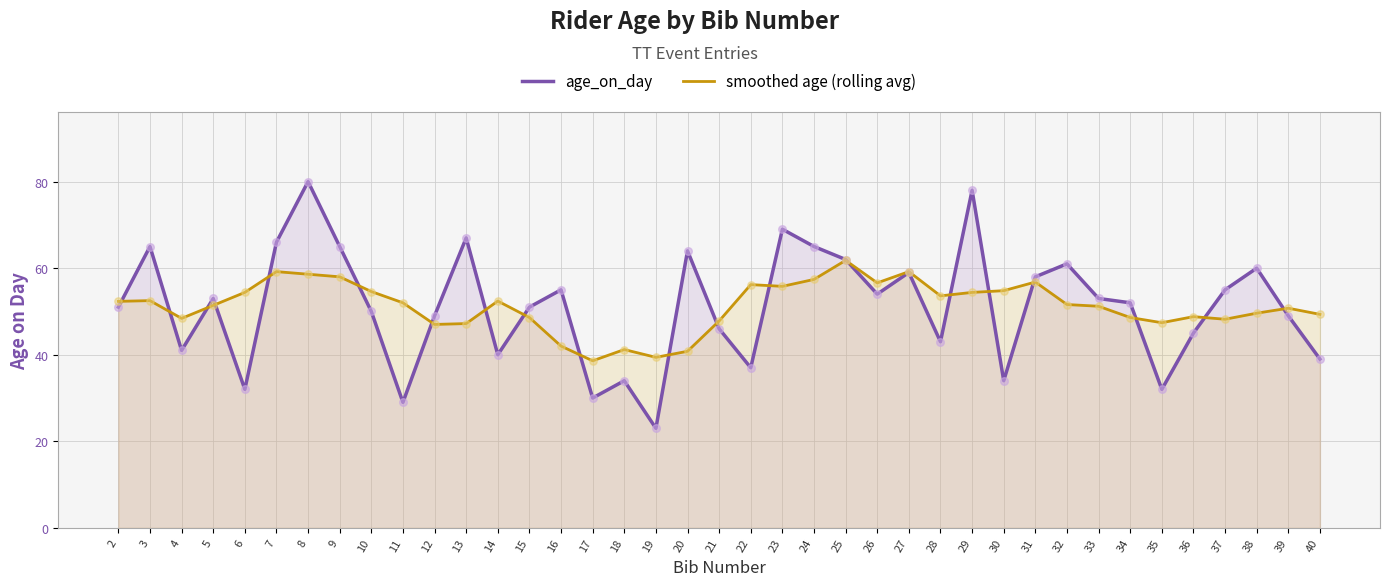

What are all the series names shown in the legend?

age_on_day, smoothed age (rolling avg)